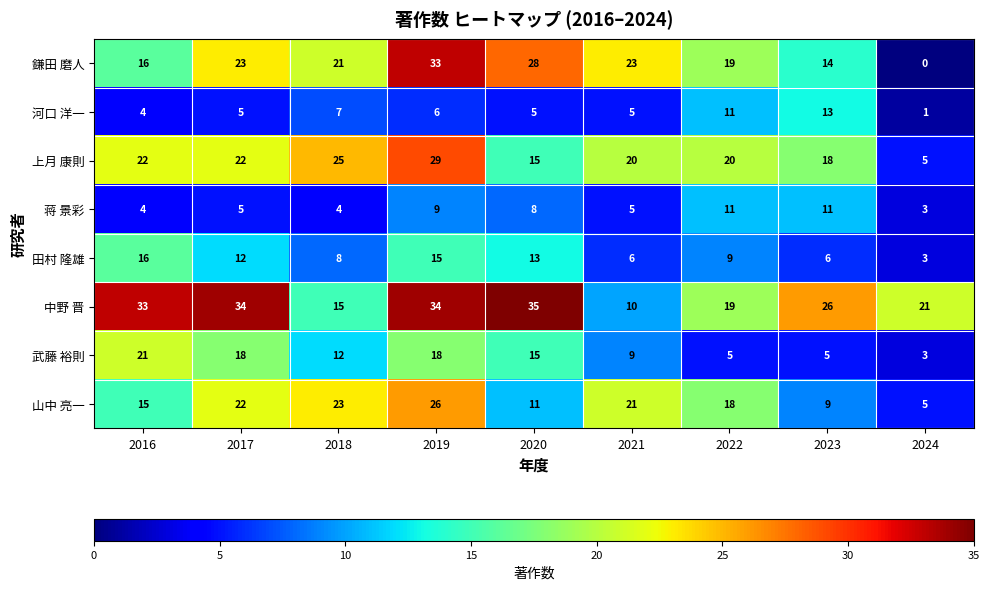

Is it true that 河口 洋一 equals 8 at 2017?

False